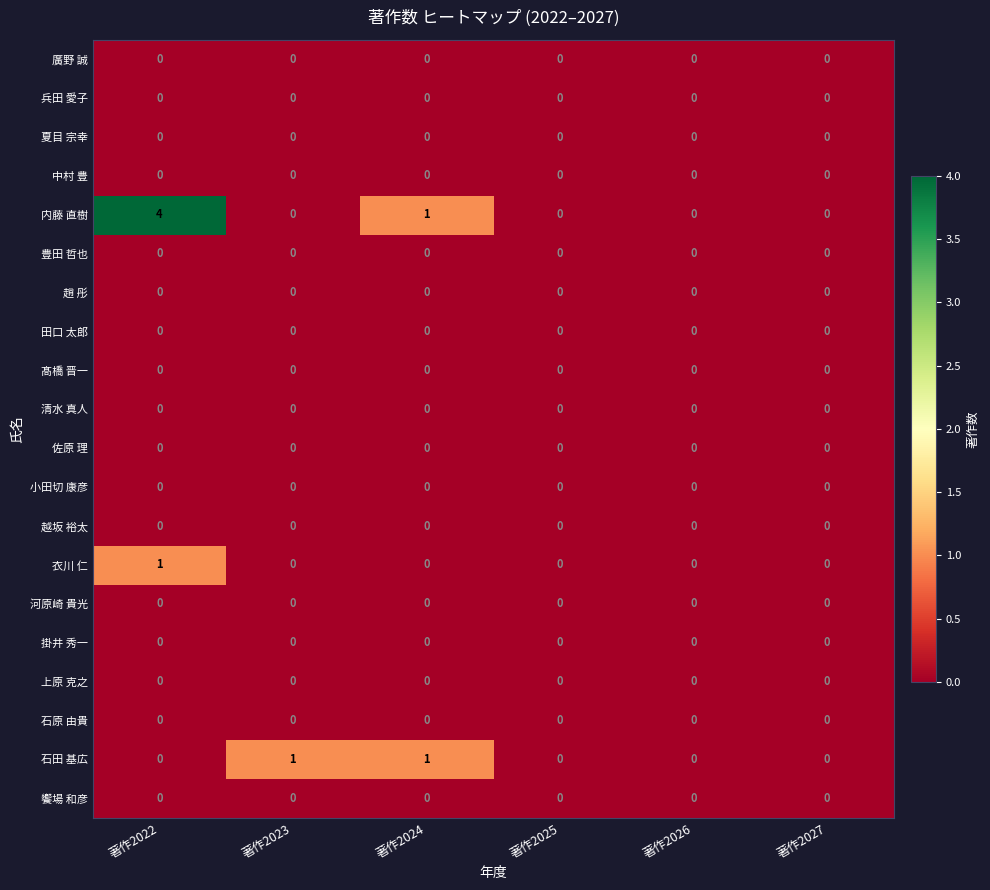

At which category is the sum across all series the highest?

著作2022